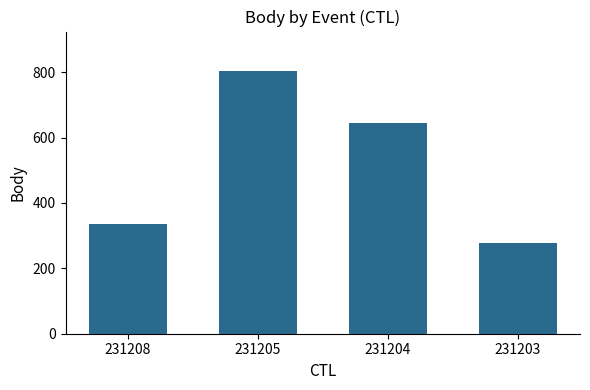

What is the value of the 4th bar from the left?

277